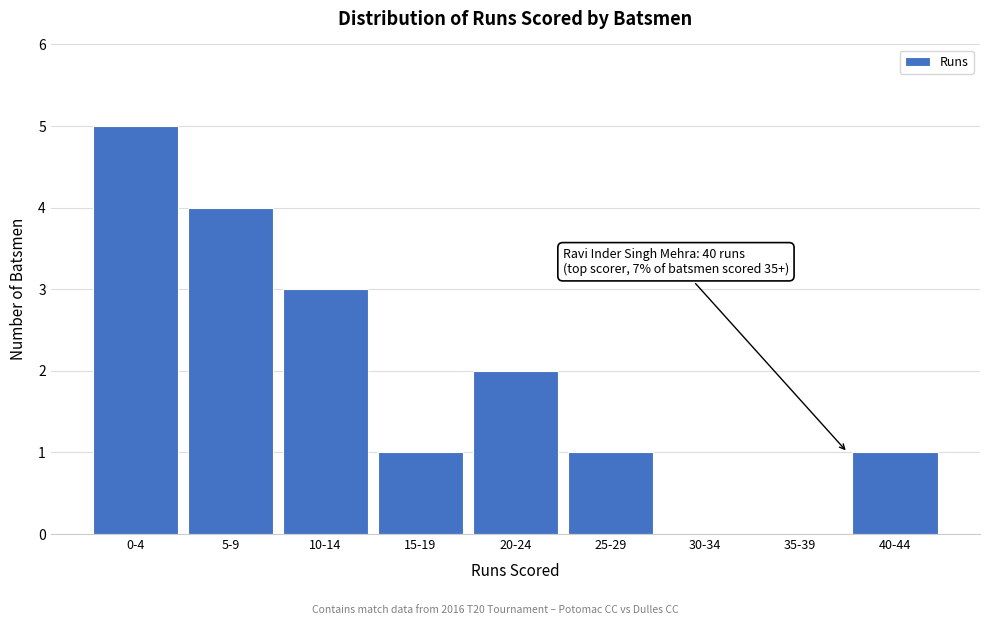

Reading left to right, list all the values displayed in this chart.

0-4=5	5-9=4	10-14=3	15-19=1	20-24=2	25-29=1	30-34=0	35-39=0	40-44=1